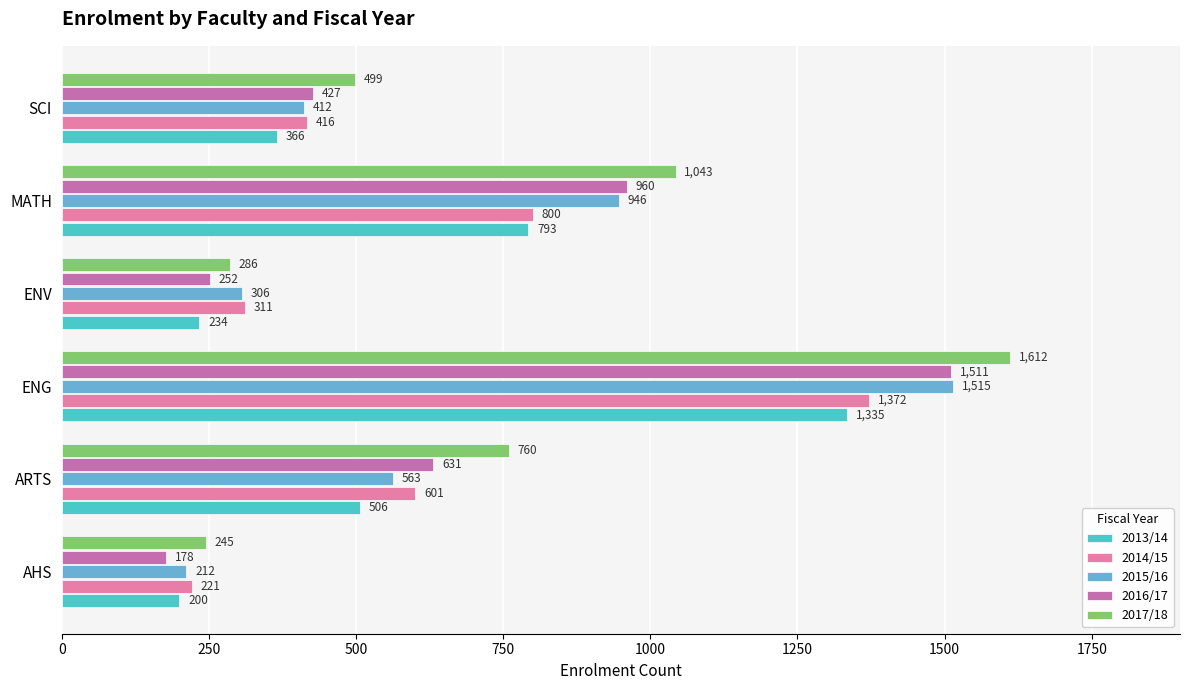

Reading left to right, transcribe all the data shown in this chart.

2013/14: 200	506	1335	234	793	366
2014/15: 221	601	1372	311	800	416
2015/16: 212	563	1515	306	946	412
2016/17: 178	631	1511	252	960	427
2017/18: 245	760	1612	286	1043	499